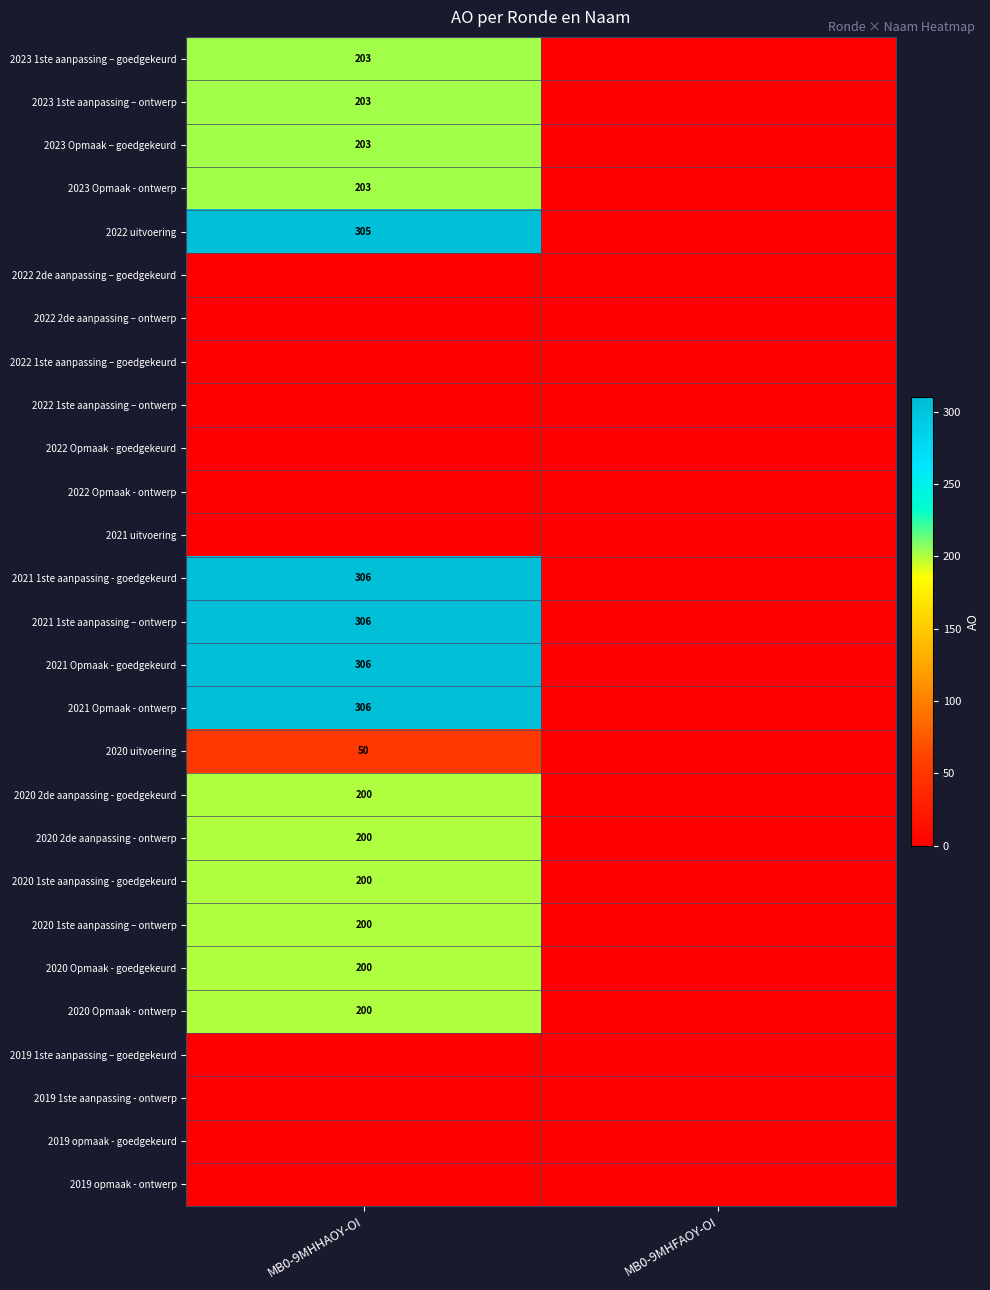

The 2023 1ste aanpassing – ontwerp series shows 329 at MB0-9MHHAOY-OI. True or false?

False